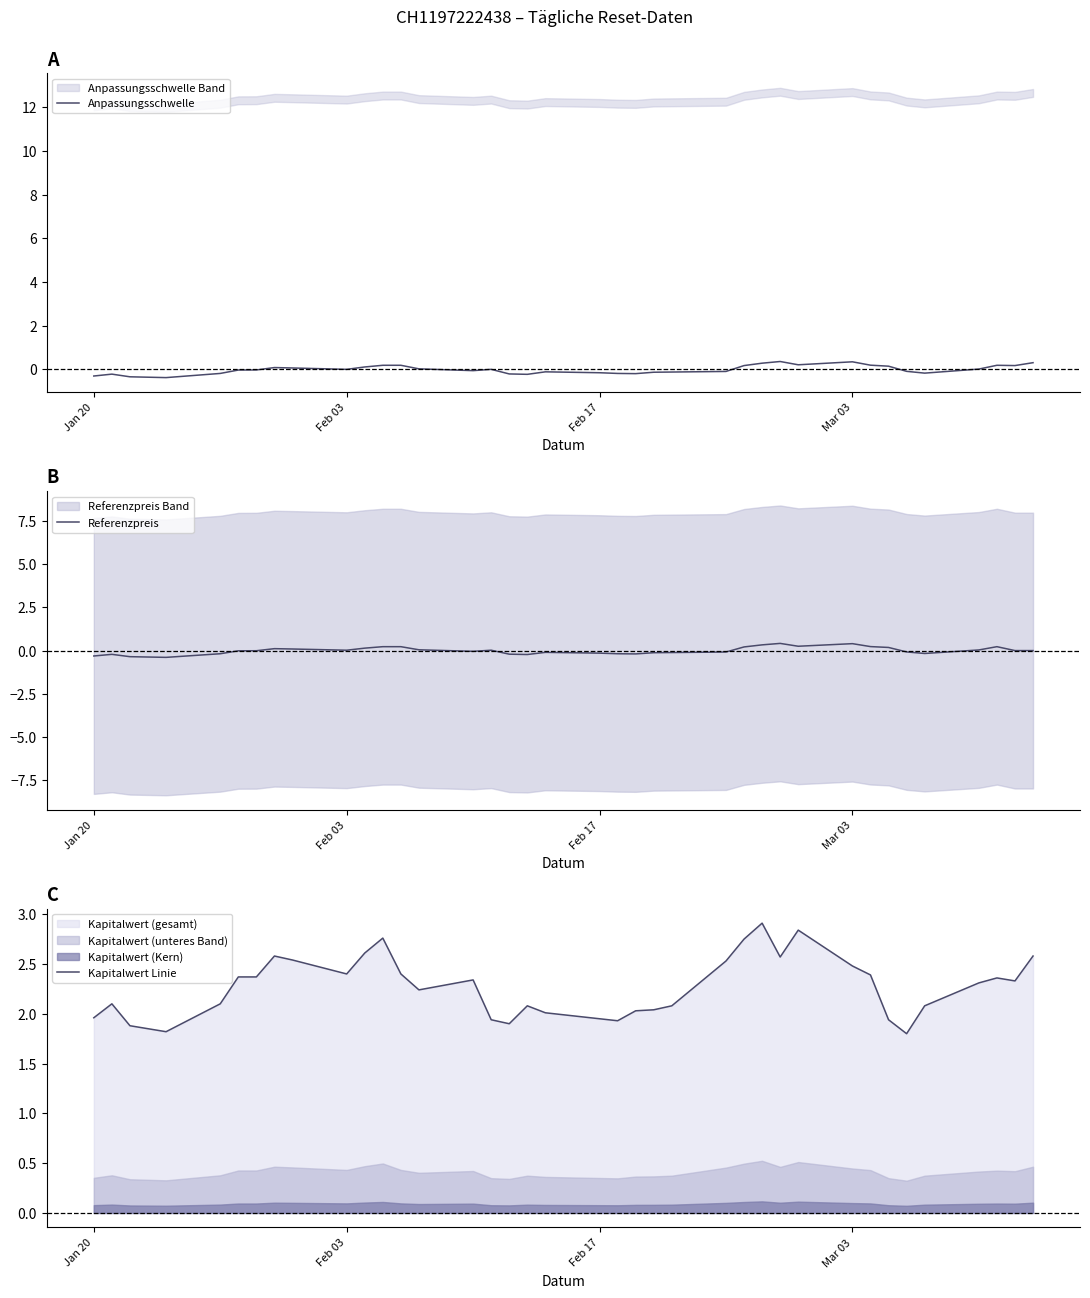

What is the highest value of the Anpassungsschwelle series?

0.4